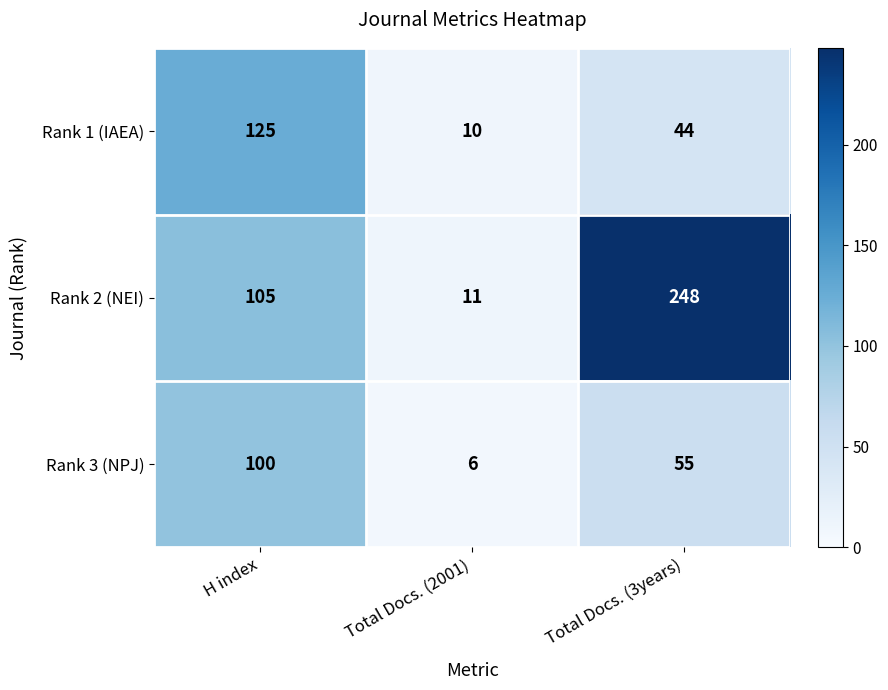

Which series has the largest range (max minus min)?

Rank 2 (NEI)